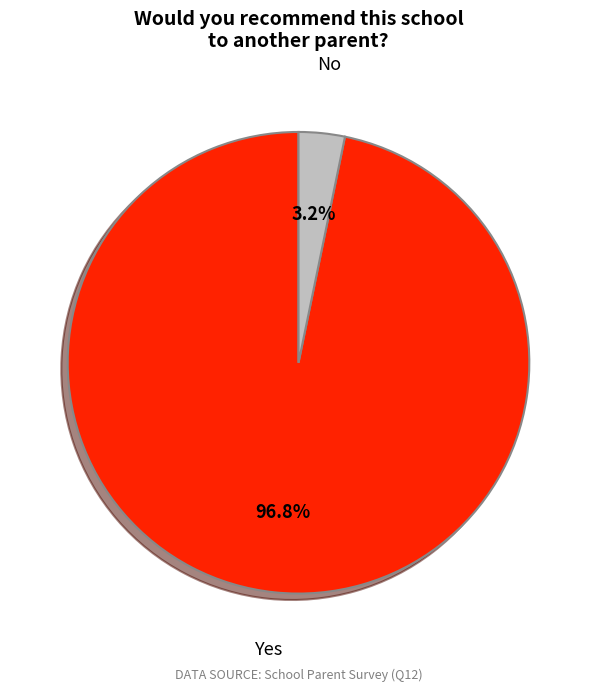

Which category has the biggest portion of the pie?

Yes